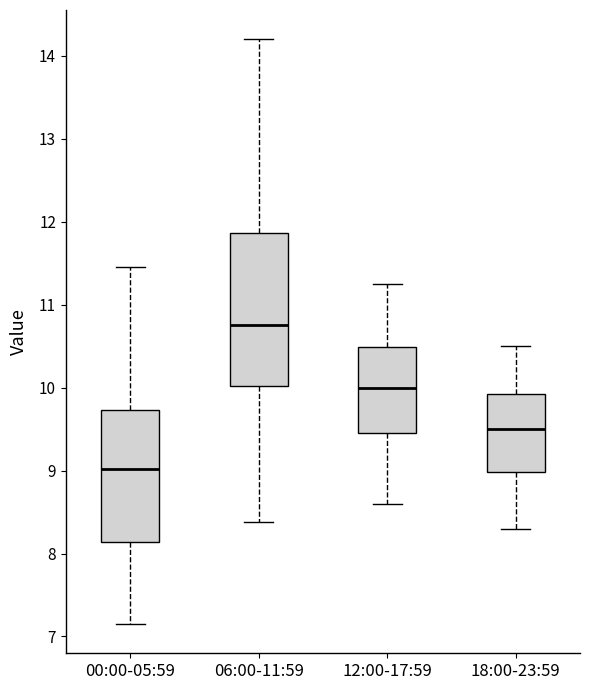

Where is the lower edge of the box for 06:00-11:59 on the y-axis? The values are not printed on the chart, so give them approximately, as read against the axis.

10.0